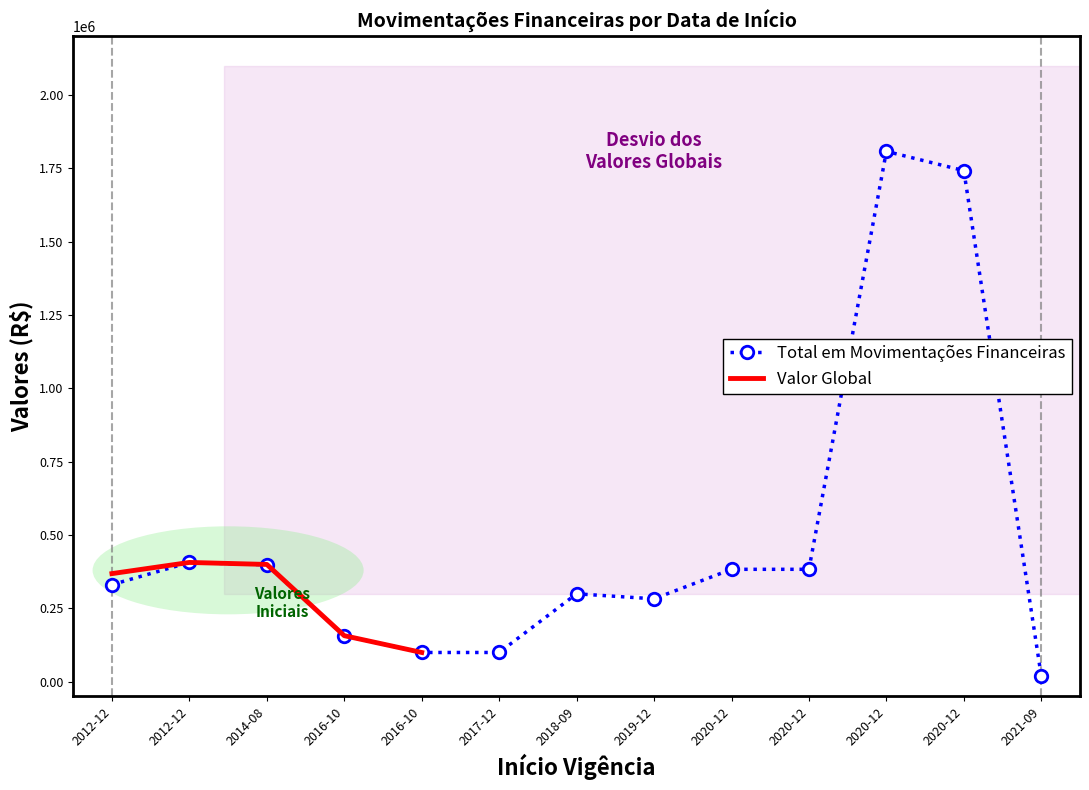

The value at 2012-12 is 406863.3. True or false?

True